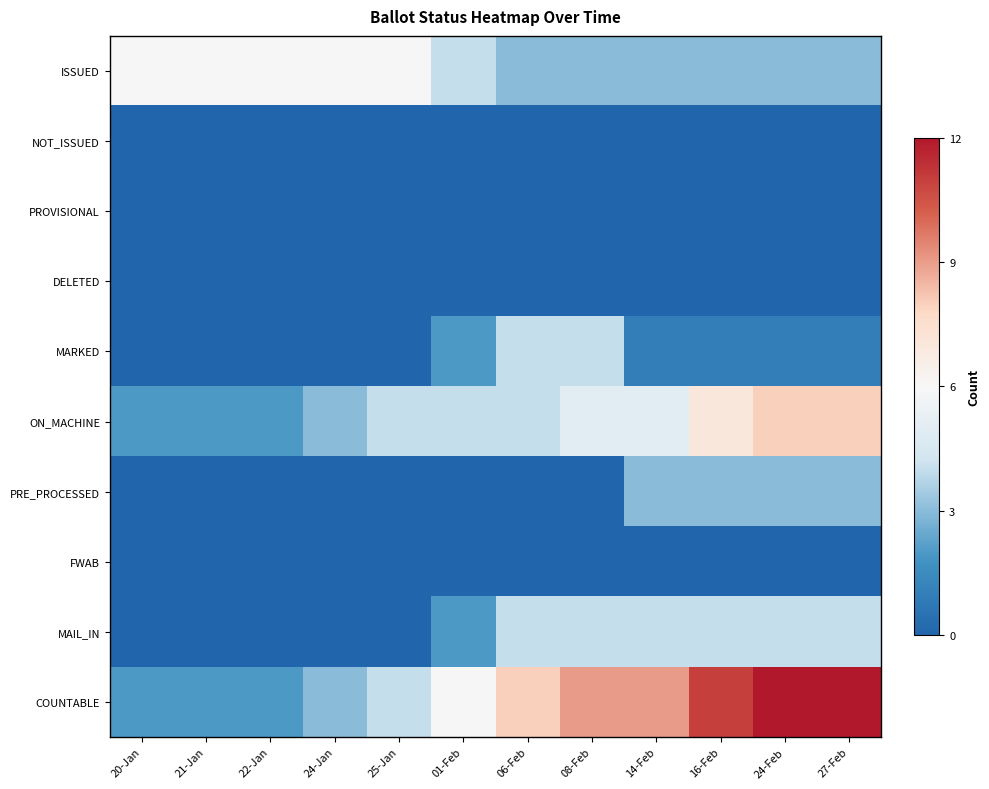

Which series has the largest total across all categories?

COUNTABLE